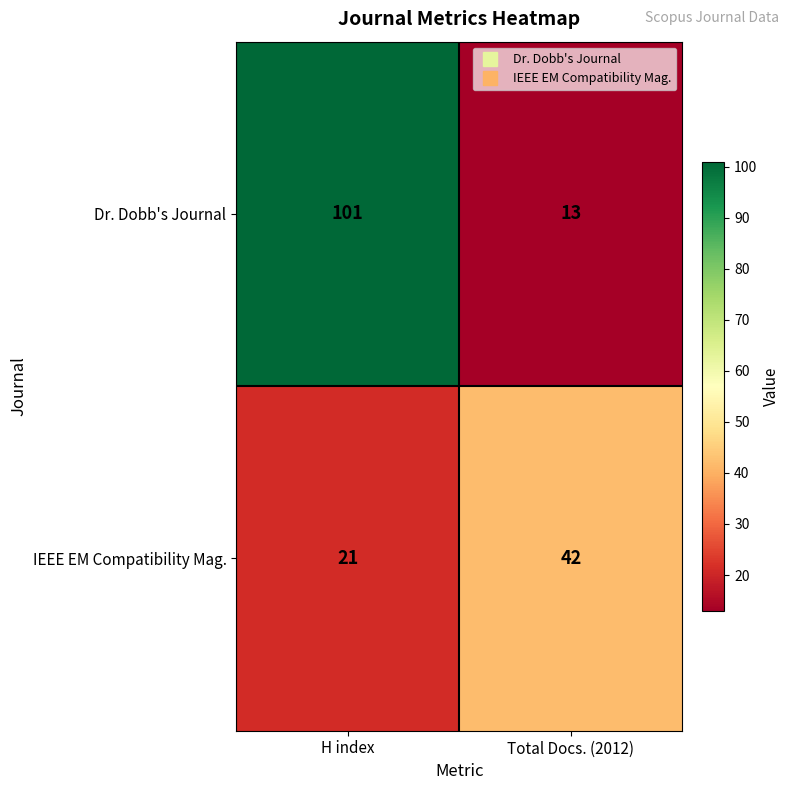

Which category has the highest value in the Dr. Dobb's Journal series?

H index